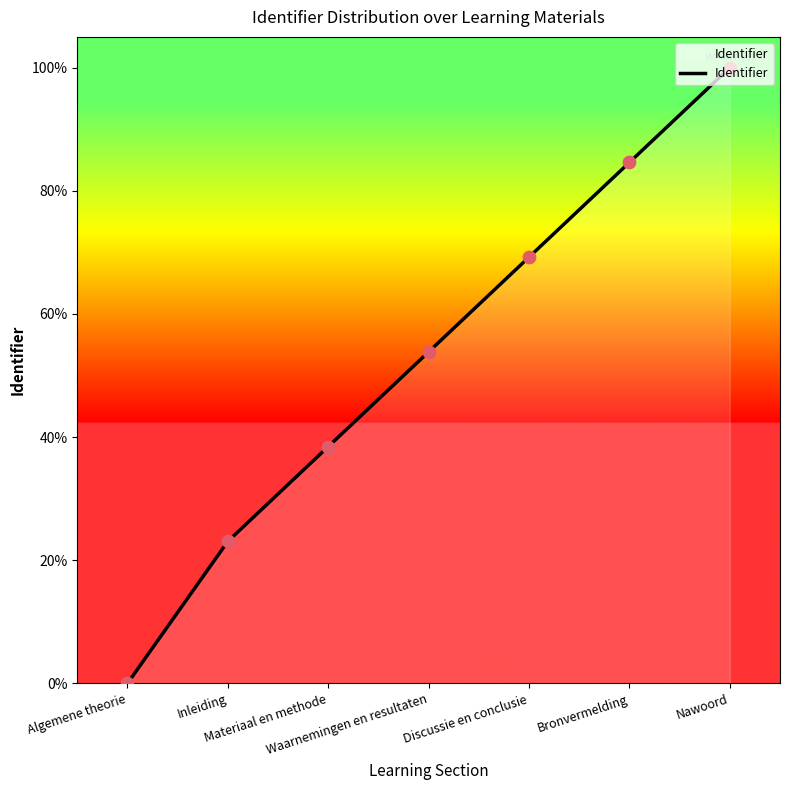

What is the change in value from Materiaal en methode to Waarnemingen en resultaten?

+15.4